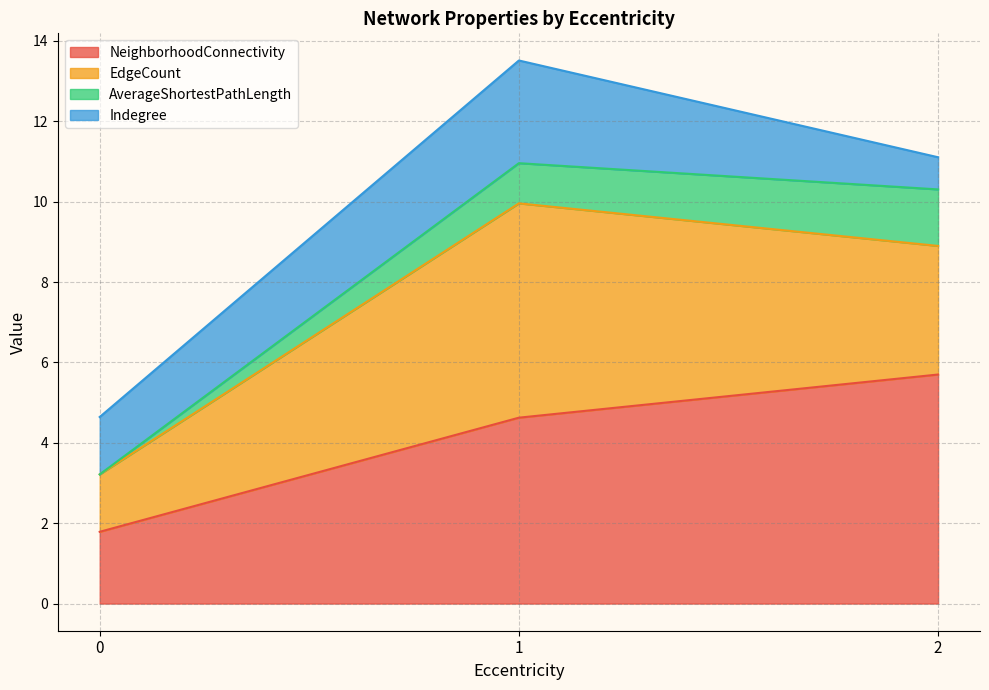

What is the total value across all series at 2?

11.1